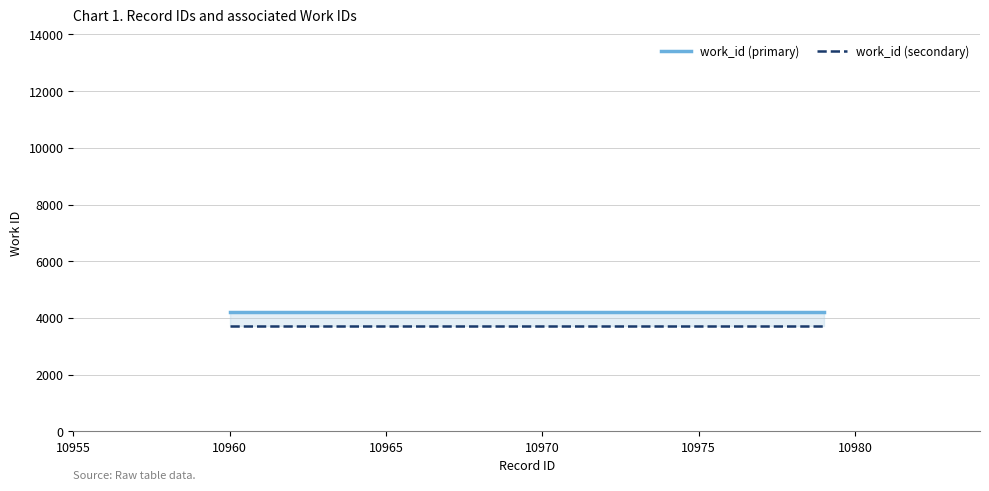

Reading left to right, transcribe all the data shown in this chart.

work_id (primary): 4209	4209	4209	4209	4209	4209	4209	4209	4209	4209
work_id (secondary): 3709	3709	3709	3709	3709	3709	3709	3709	3709	3709